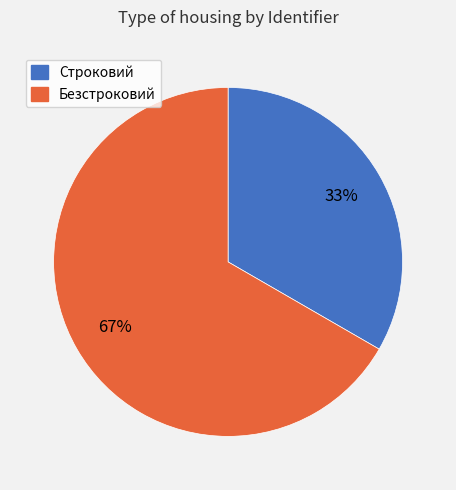

Does any single category account for the majority?

Yes